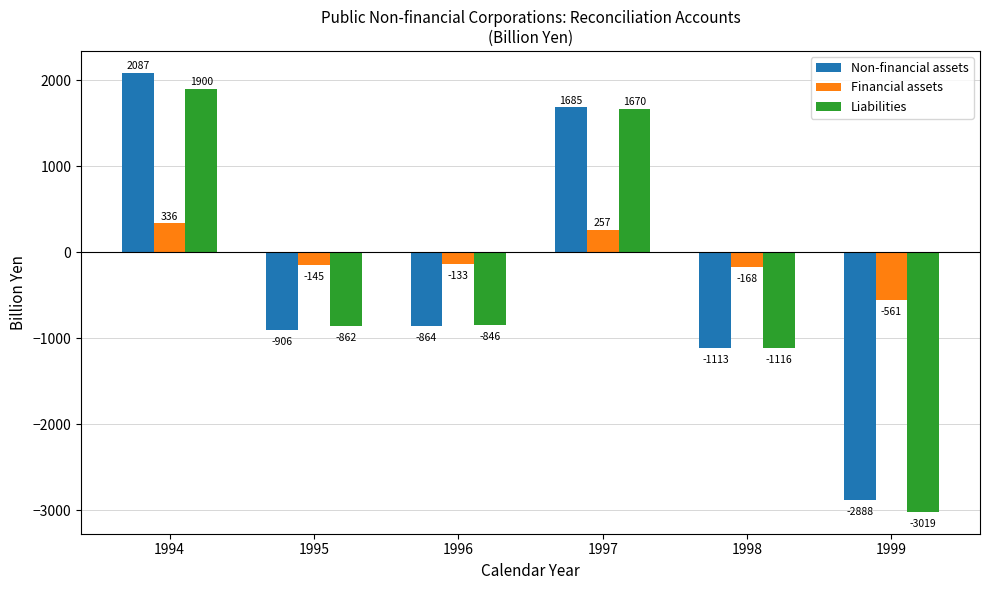

How many positive values does the Financial assets series have?

2